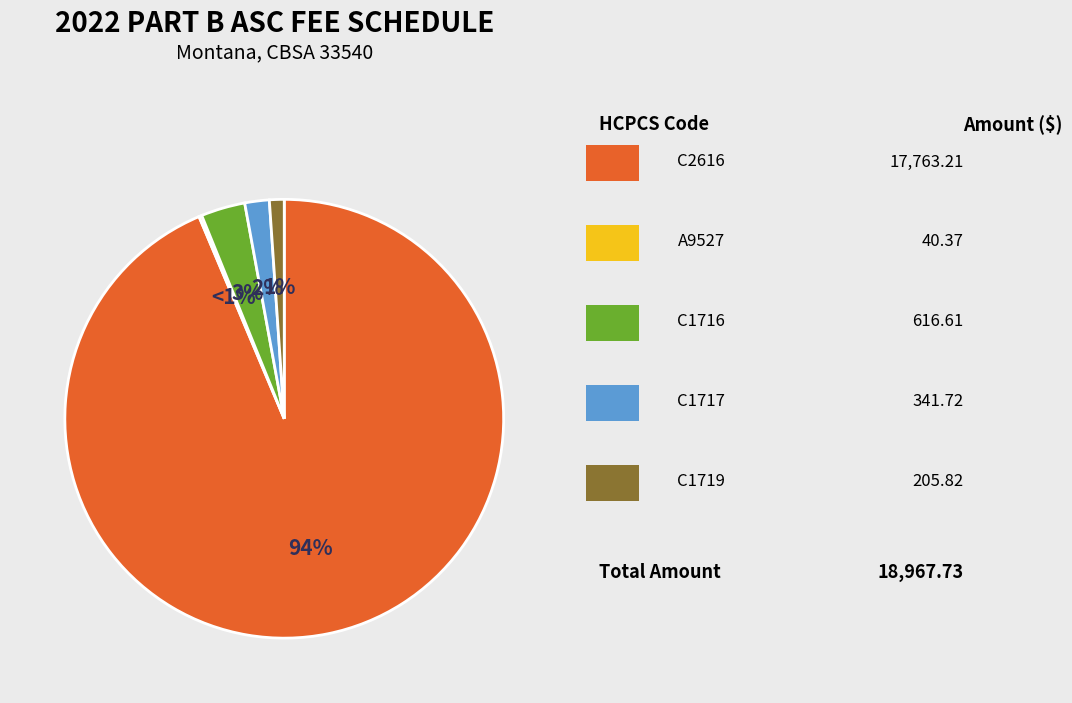

Is it true that C2616 is 81% of the pie?

False